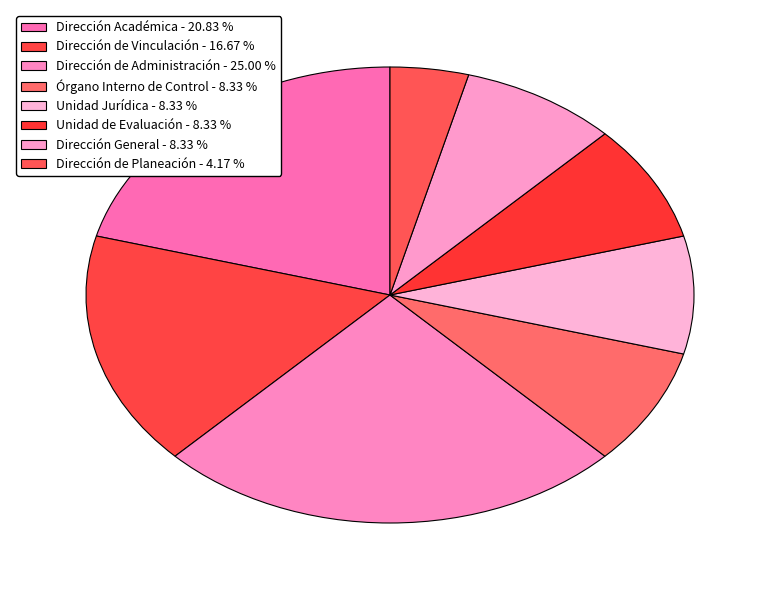

Count the number of slices in the pie.

8